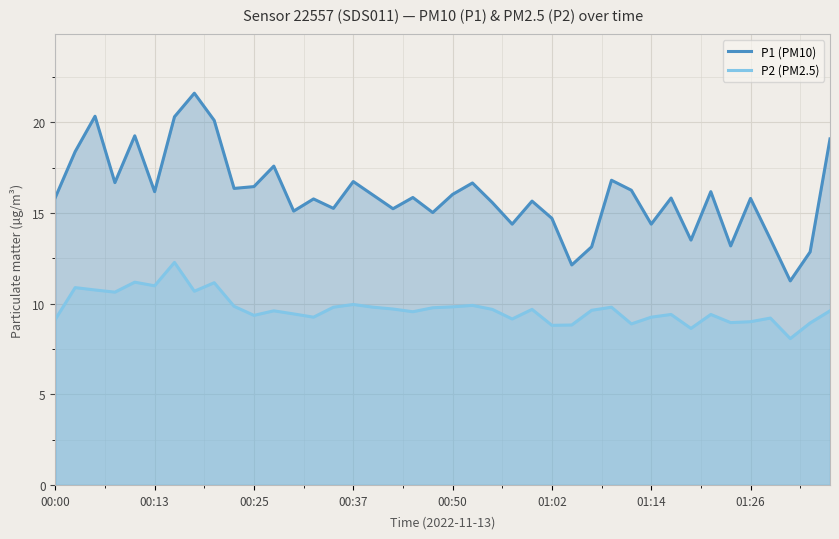

What is the maximum value shown in the chart?

21.6